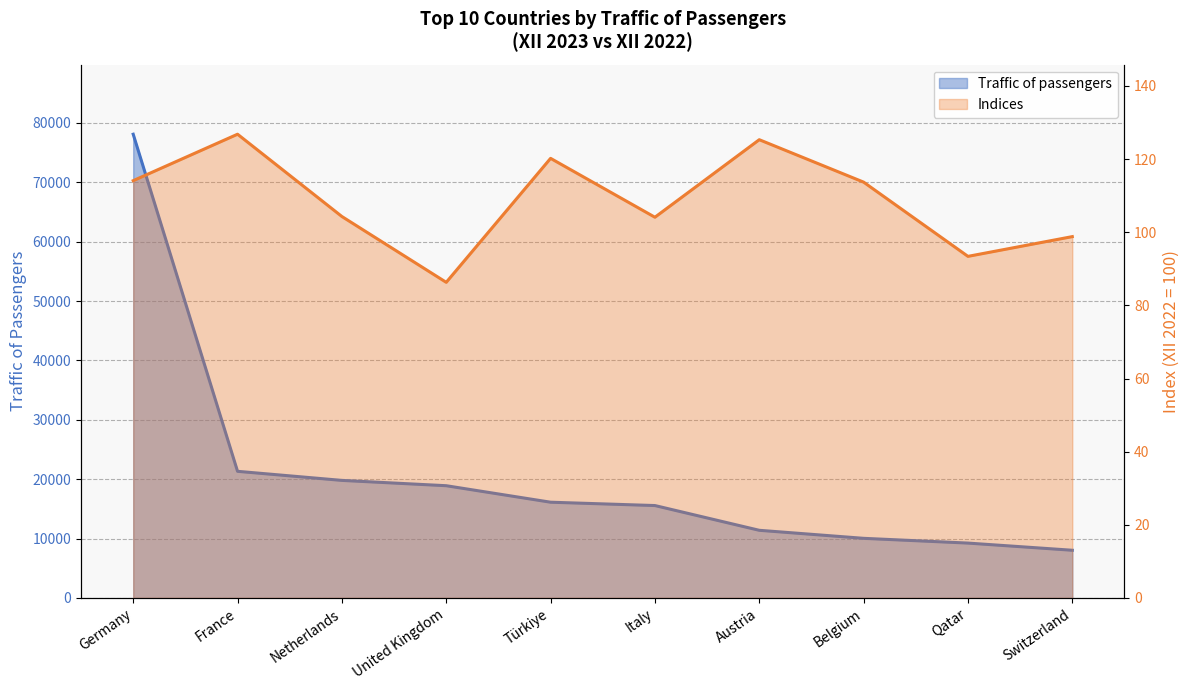

What is the difference between the second highest and minimum values in the Indices series?

39.0